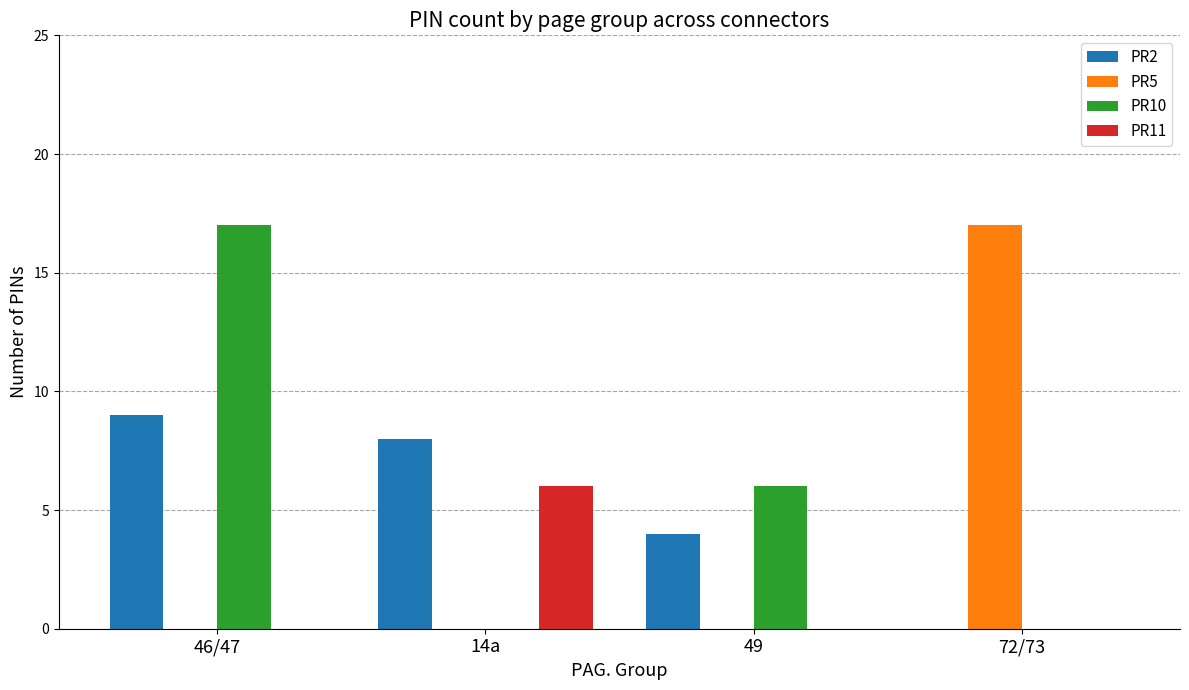

True or false: PR2 has a value of -3 at 72/73.

False